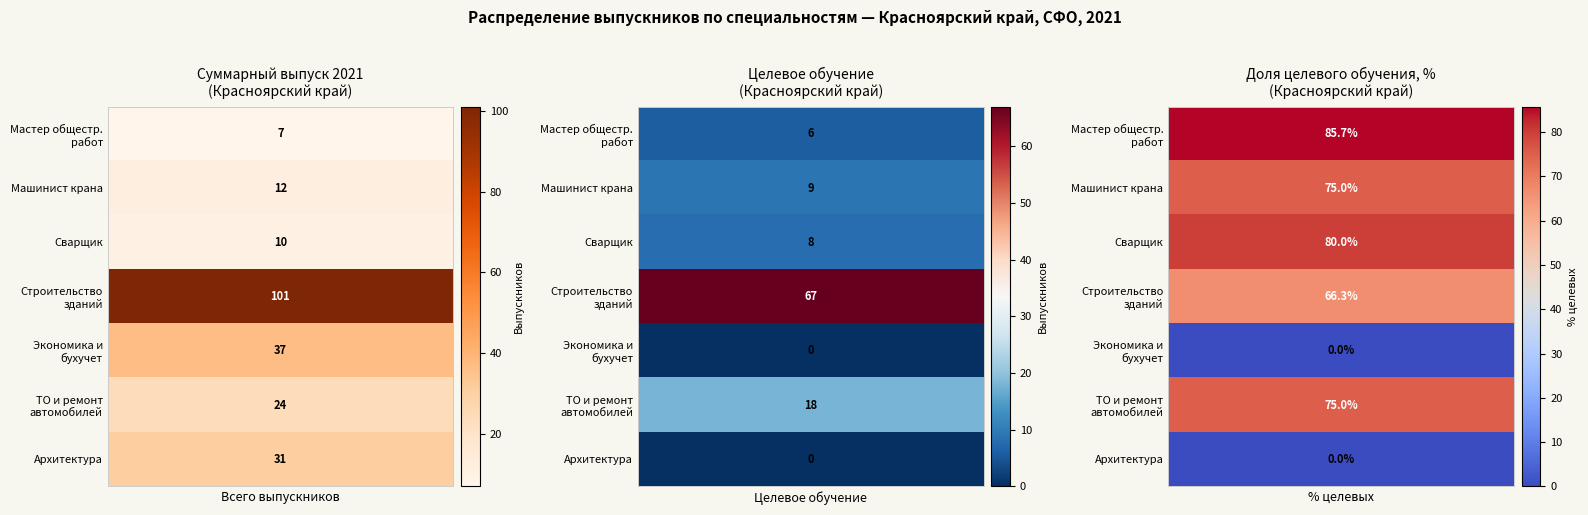

How many values in the Архитектура series exceed 0?

1